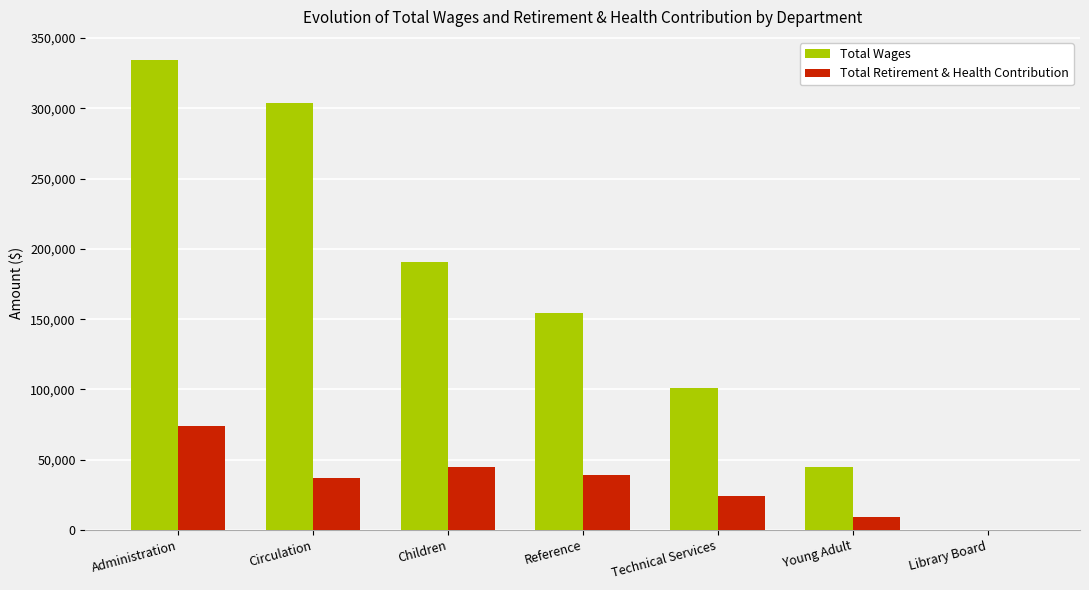

What is the approximate value of Total Retirement & Health Contribution at Technical Services, to the nearest 10?

24050